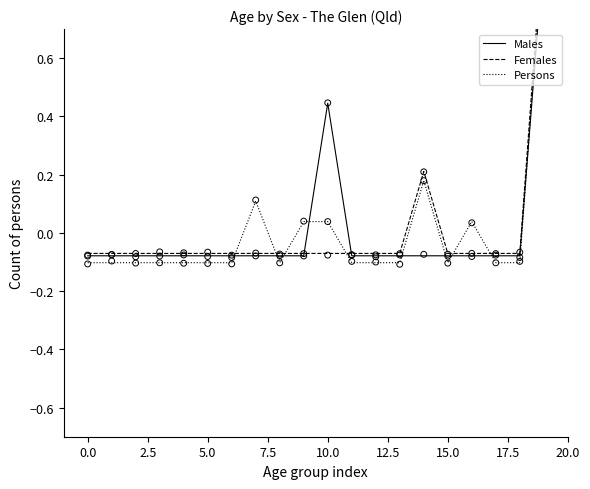

At how many categories does at least one series exceed 0?

6